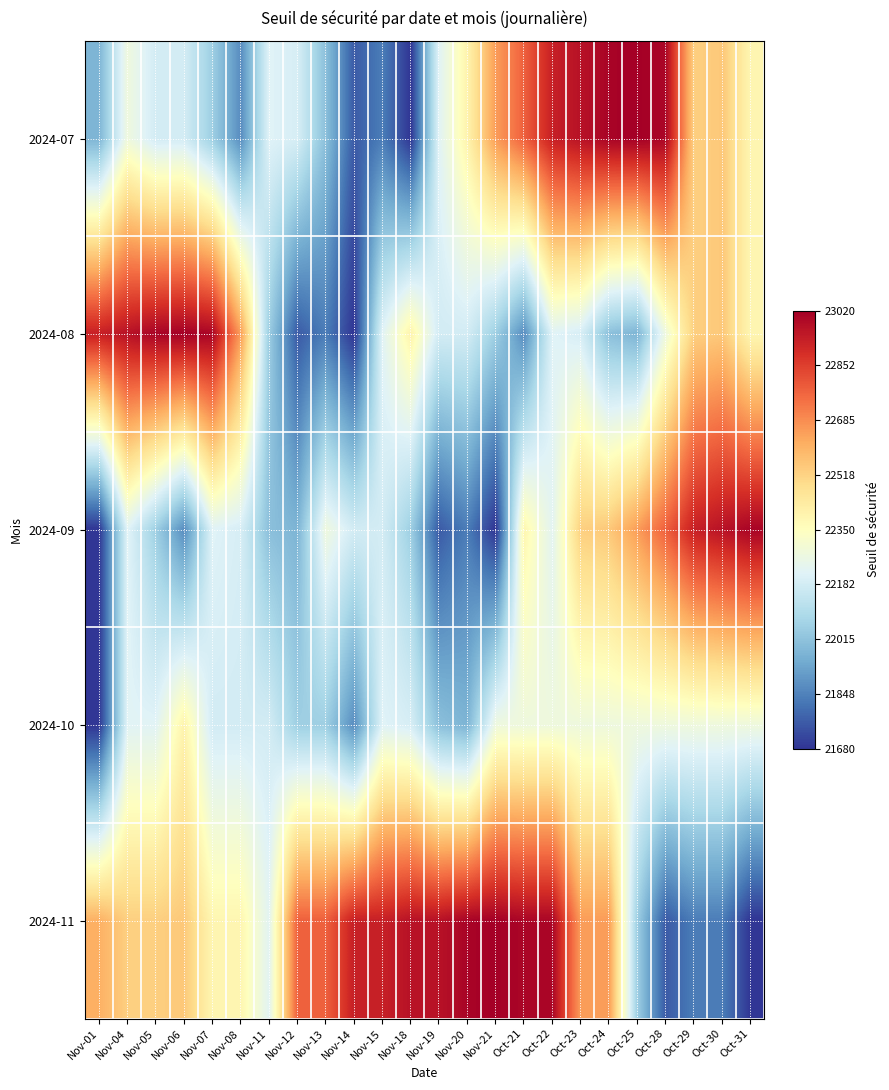

Reading right to left, list all the values displayed in this chart.

2024-07: Oct-31=22387.7	Oct-30=22546.2	Oct-29=22527.1	Oct-28=23000.7	Oct-25=23017.7	Oct-24=23006.2	Oct-23=22967.2	Oct-22=22929.4	Oct-21=22777.4	Nov-21=22651.7	Nov-20=22400.2	Nov-19=22222.6	Nov-18=21680.6	Nov-15=21836.1	Nov-14=21760.3	Nov-13=22007.6	Nov-12=22194.0	Nov-11=22218.2	Nov-08=21873.0	Nov-07=22053.8	Nov-06=22183.7	Nov-05=22182.7	Nov-04=22278.6	Nov-01=21974.2
2024-08: Oct-31=22387.7	Oct-30=22546.2	Oct-29=22527.1	Oct-28=22278.6	Oct-25=21974.2	Oct-24=22007.6	Oct-23=22194.0	Oct-22=22218.2	Oct-21=21873.0	Nov-21=22053.8	Nov-20=22183.7	Nov-19=22182.7	Nov-18=22400.2	Nov-15=22222.6	Nov-14=21680.6	Nov-13=21836.1	Nov-12=21760.3	Nov-11=22047.9	Nov-08=22651.7	Nov-07=23000.7	Nov-06=23017.7	Nov-05=23006.2	Nov-04=22967.2	Nov-01=22929.4
2024-09: Oct-31=23006.2	Oct-30=22967.2	Oct-29=22929.4	Oct-28=22777.4	Oct-25=22651.7	Oct-24=22546.2	Oct-23=22527.1	Oct-22=22229.6	Oct-21=22387.7	Nov-21=21680.6	Nov-20=21836.1	Nov-19=21760.3	Nov-18=22053.8	Nov-15=22183.7	Nov-14=22182.7	Nov-13=22278.6	Nov-12=21974.2	Nov-11=22007.6	Nov-08=22194.0	Nov-07=22218.2	Nov-06=21873.0	Nov-05=22053.8	Nov-04=22222.6	Nov-01=21680.6
2024-10: Oct-31=22278.6	Oct-30=22278.6	Oct-29=22278.6	Oct-28=22278.6	Oct-25=22278.6	Oct-24=22278.6	Oct-23=22278.6	Oct-22=22278.6	Oct-21=22278.6	Nov-21=22278.6	Nov-20=21974.2	Nov-19=22007.6	Nov-18=22194.0	Nov-15=22218.2	Nov-14=21873.0	Nov-13=22053.8	Nov-12=22053.8	Nov-11=22183.7	Nov-08=22182.7	Nov-07=22182.7	Nov-06=22400.2	Nov-05=22222.6	Nov-04=22222.6	Nov-01=21680.6
2024-11: Oct-31=21680.6	Oct-30=21836.1	Oct-29=21836.1	Oct-28=21760.3	Oct-25=22047.9	Oct-24=22651.7	Oct-23=22651.7	Oct-22=23000.7	Oct-21=23000.7	Nov-21=23017.7	Nov-20=23006.2	Nov-19=22967.2	Nov-18=22967.2	Nov-15=22929.4	Nov-14=22929.4	Nov-13=22777.4	Nov-12=22777.4	Nov-11=22229.6	Nov-08=22387.7	Nov-07=22387.7	Nov-06=22546.2	Nov-05=22527.1	Nov-04=22527.1	Nov-01=22607.5